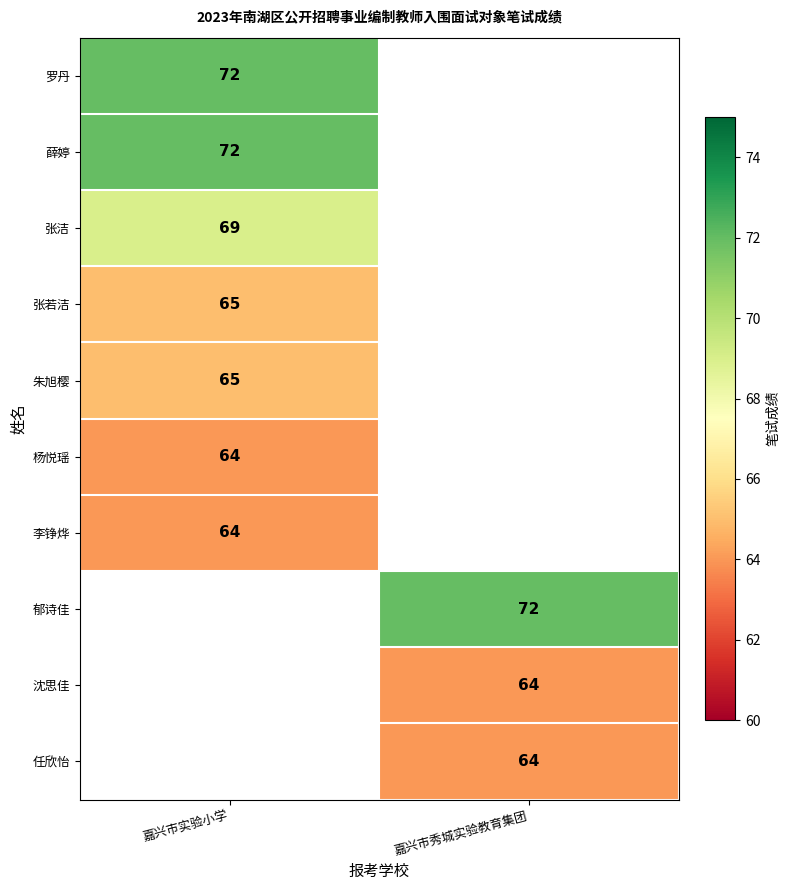

Is it true that 郁诗佳 equals 46 at 嘉兴市秀城实验教育集团?

False